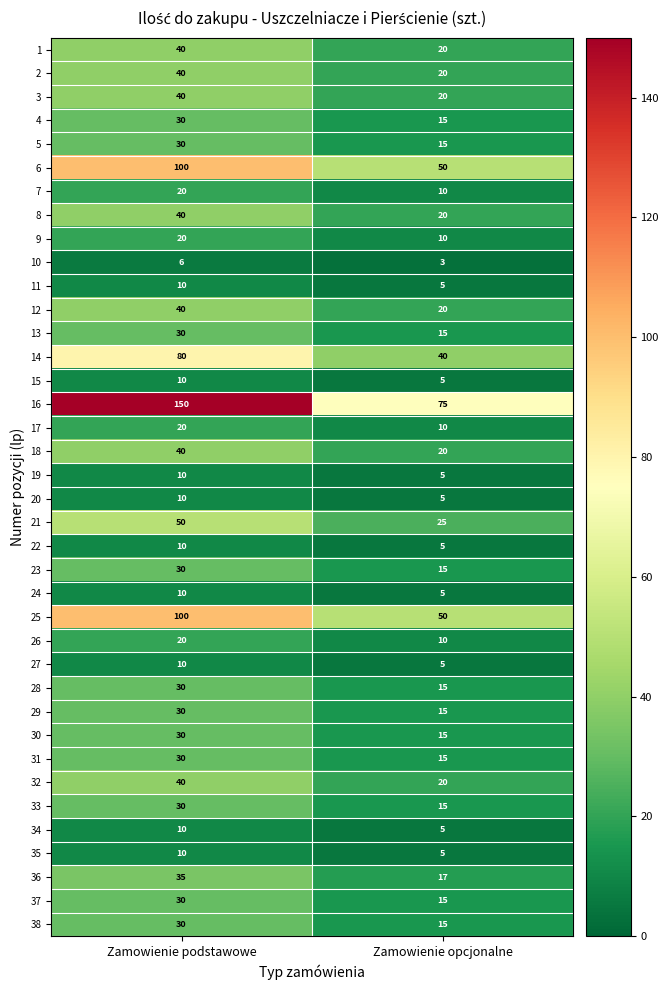

What is the minimum value shown in the chart?

3